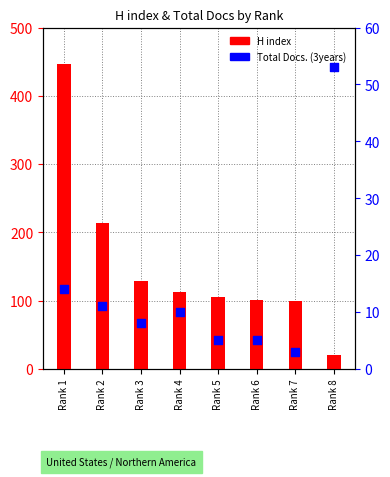

What is the total value across all series at Rank 7?

103